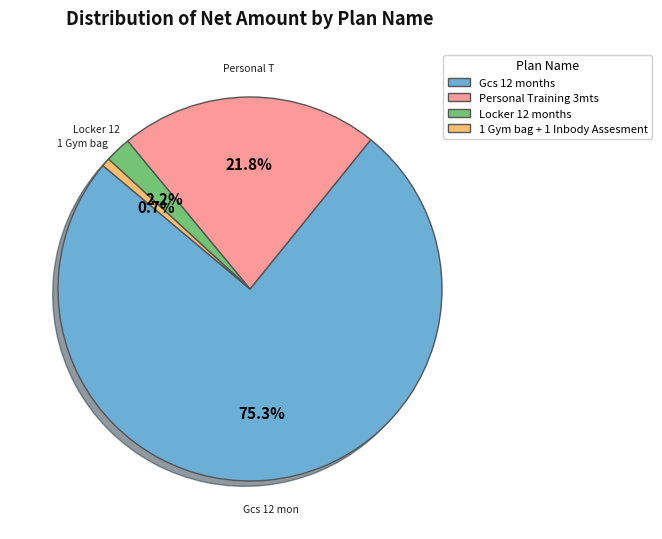

Which slice represents more than half of the pie?

Gcs 12 months